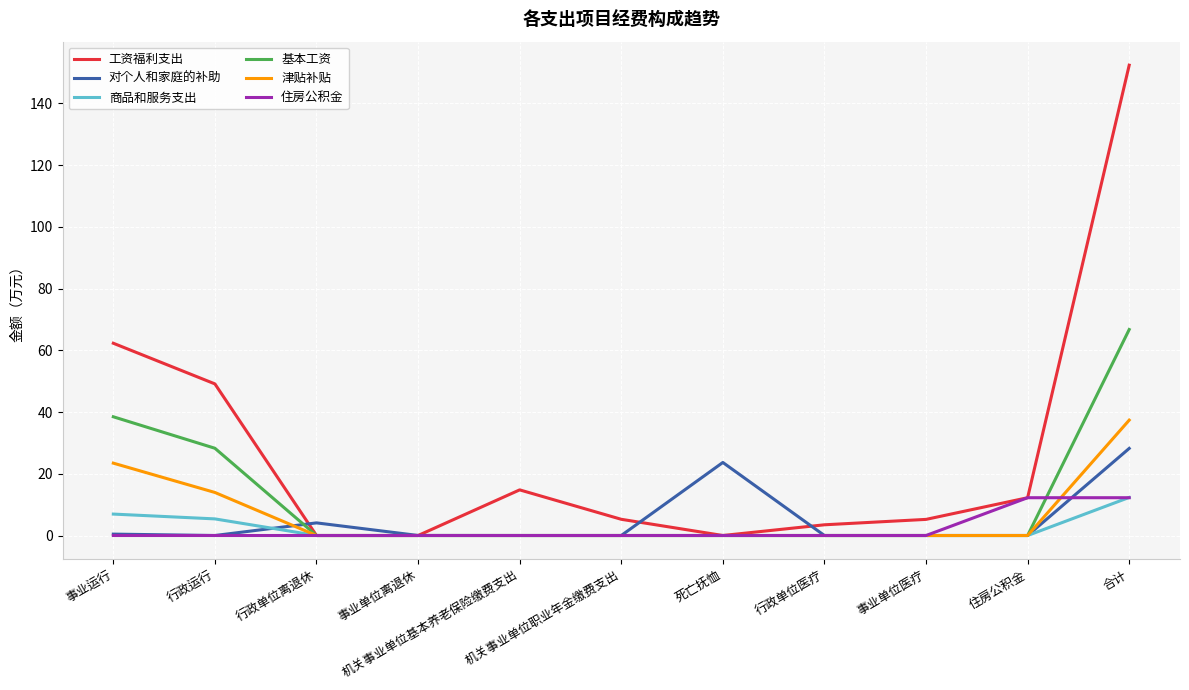

The 津贴补贴 series shows 11.5 at 事业单位医疗. True or false?

False